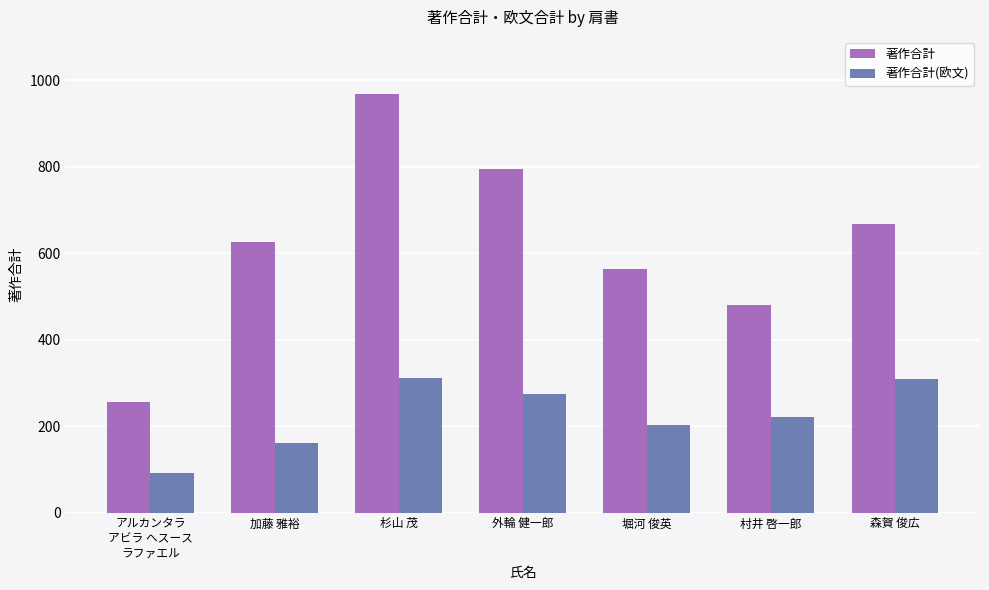

How many data points does each series have?

7